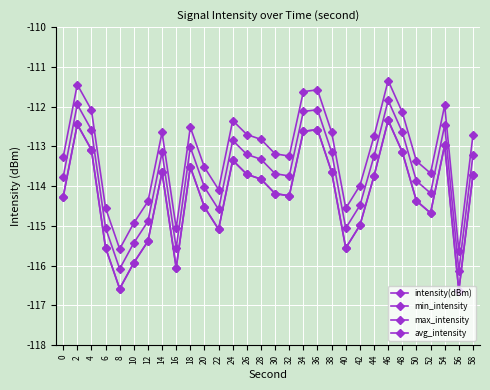

What is the difference between the maximum and minimum values in the min_intensity series?

4.3